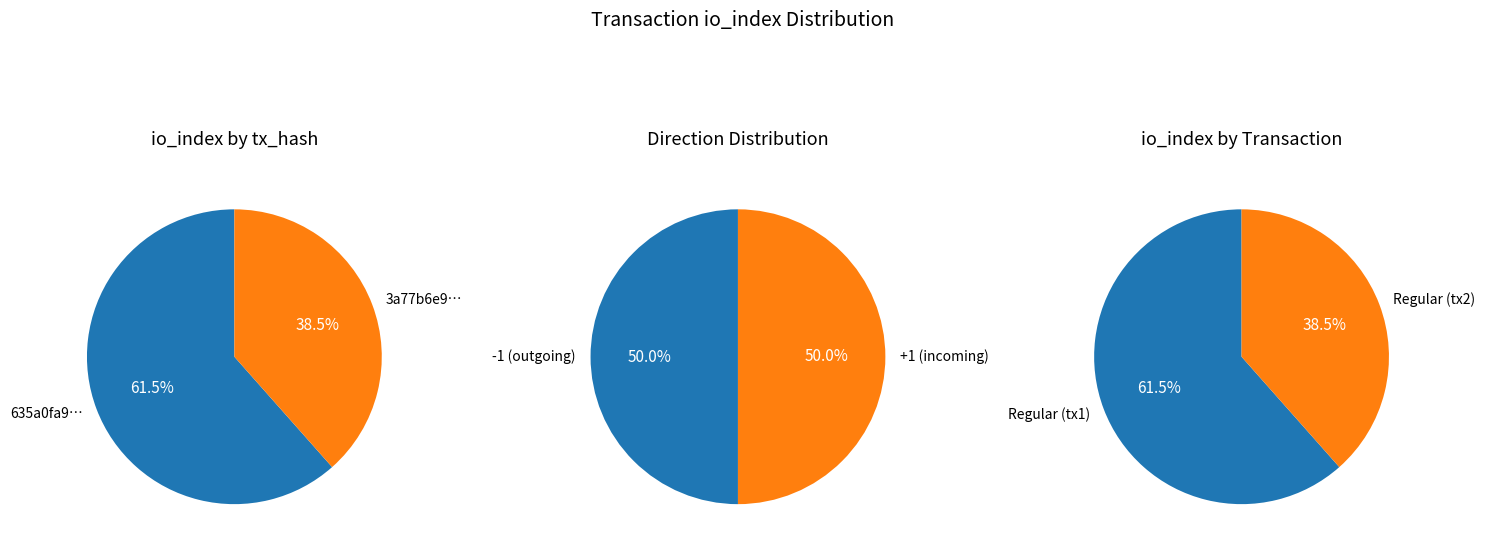

Does tx_type_values represent more than half of the total?

No